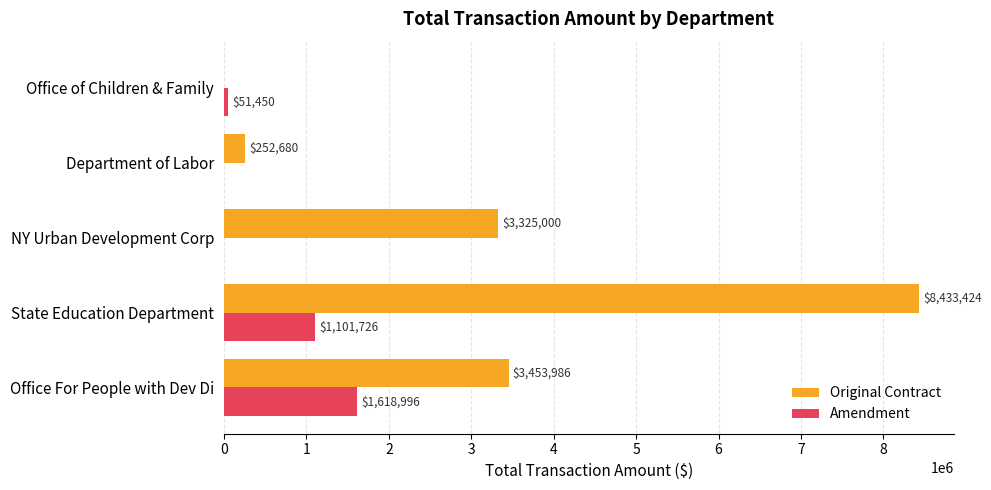

How many categories are shown in the chart?

5